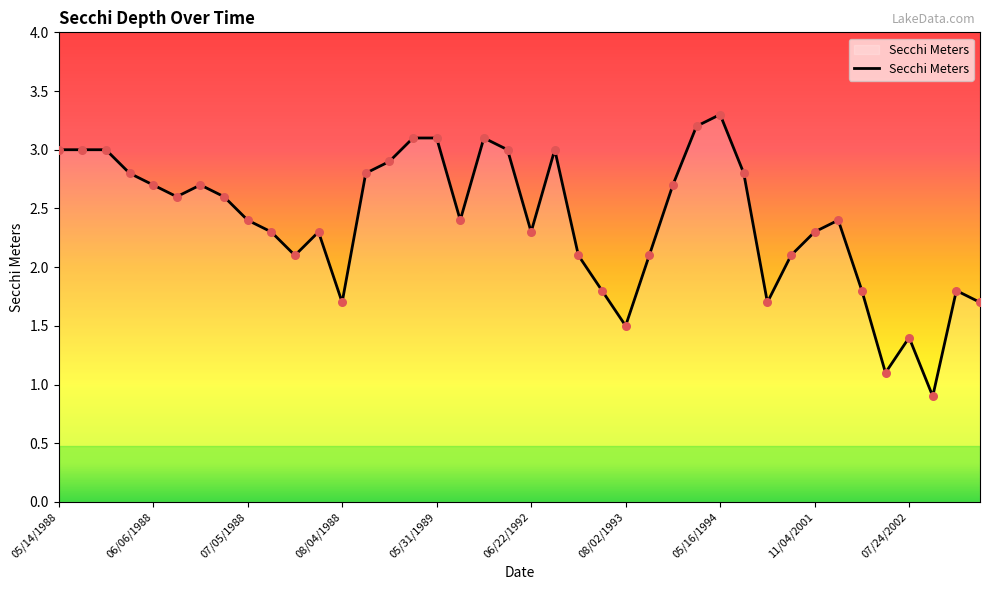

What is the minimum value shown in the chart?

0.9